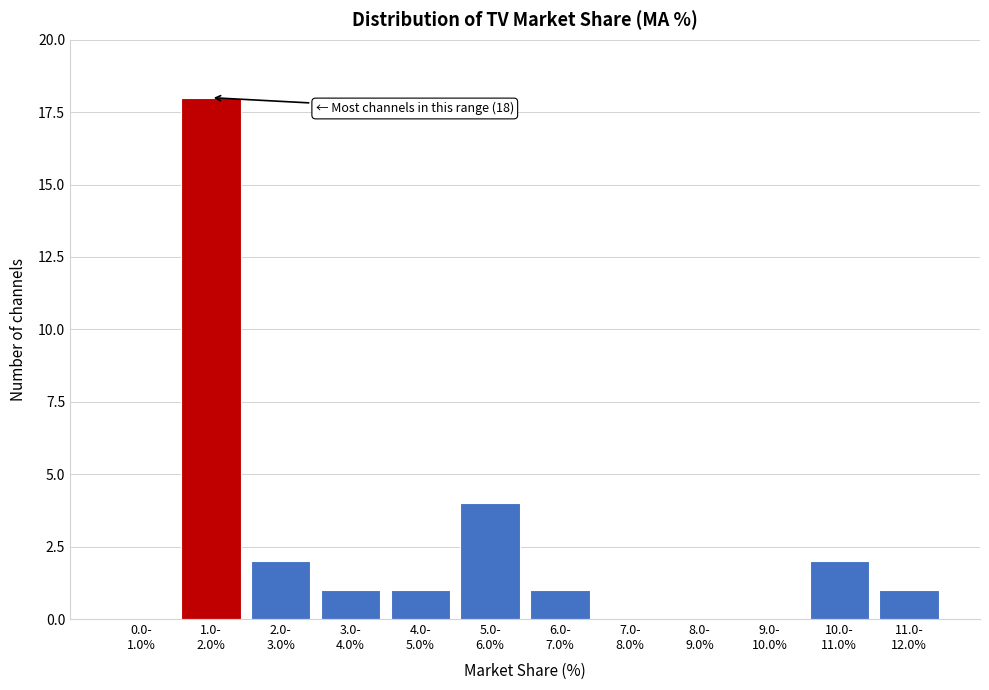

What is the maximum value shown in the chart?

18